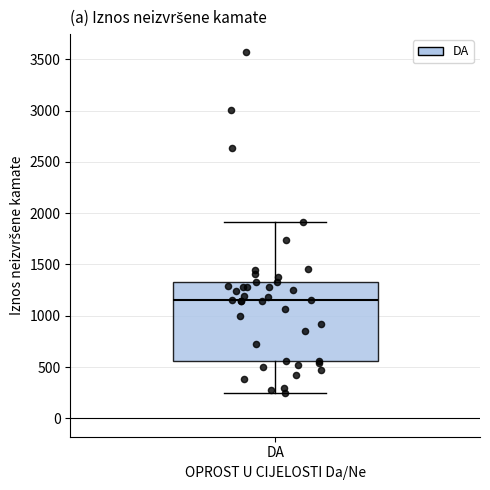

Read this box plot against the y-axis: the position of the median line, the range covered by the box, and the ends of both whiskers. The values are not printed on the chart, so give them approximately, as read against the axis.

median 1150, box 550 to 1350, whiskers 250 to 1900